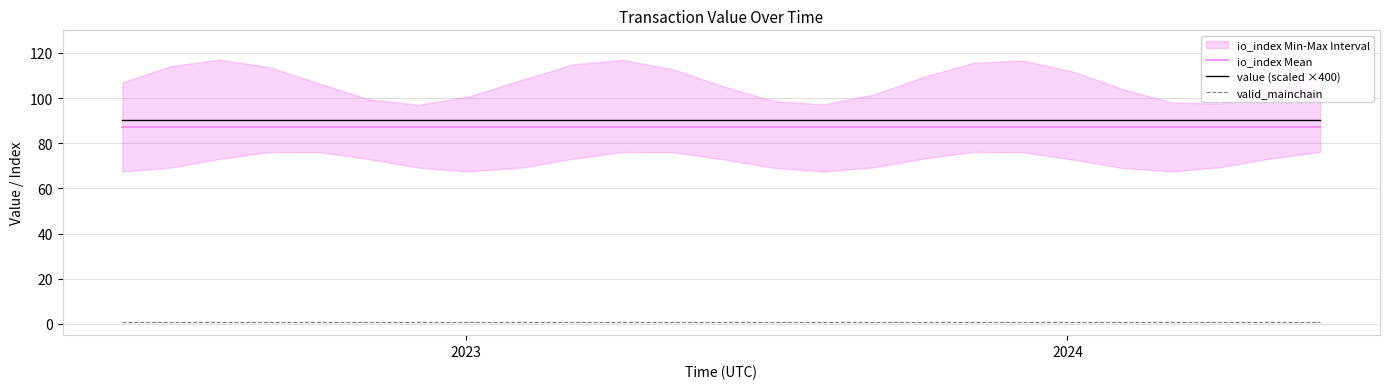

What is the value of the io_index Mean point at the 21st from the left?

87.0